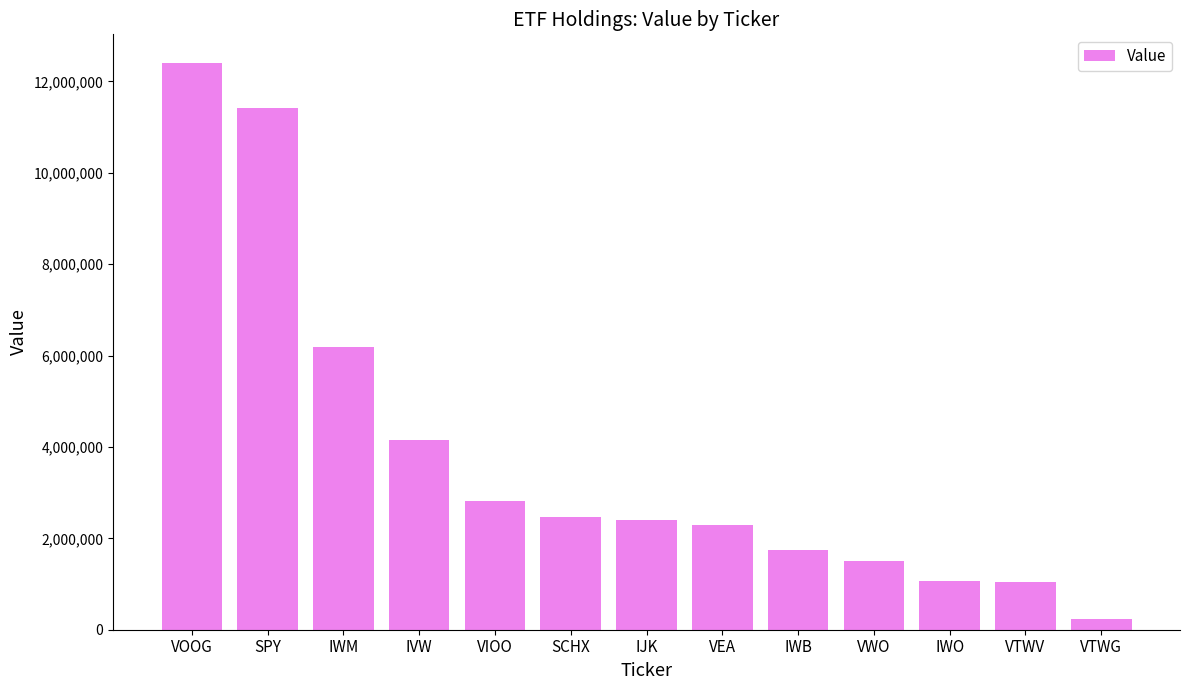

What is the difference between the maximum and minimum values?

12176000